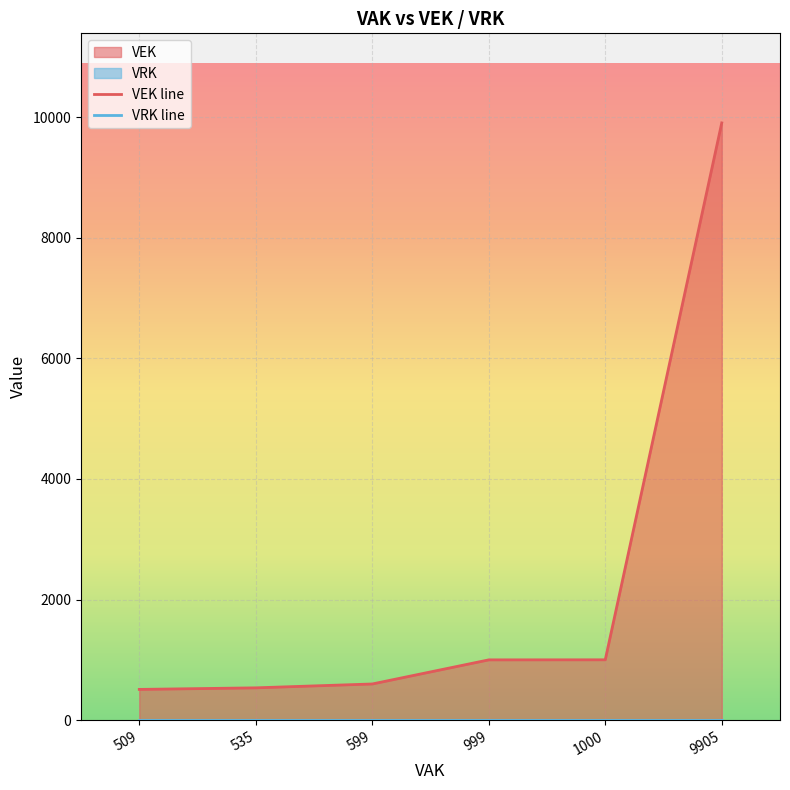

The value of VEK line at 9905 is 2733. True or false?

False